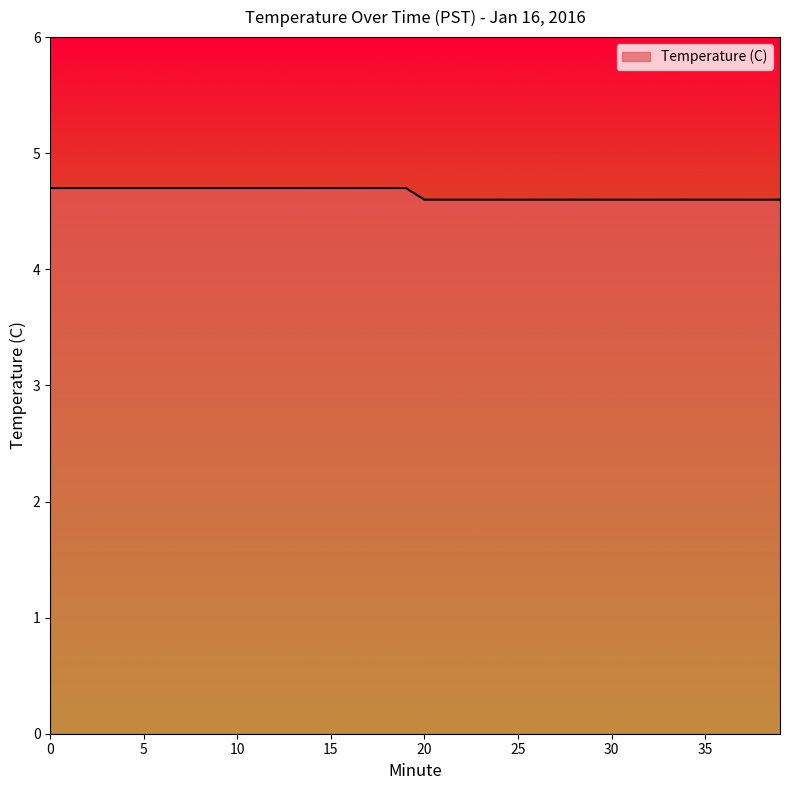

What is the smallest value displayed?

4.6